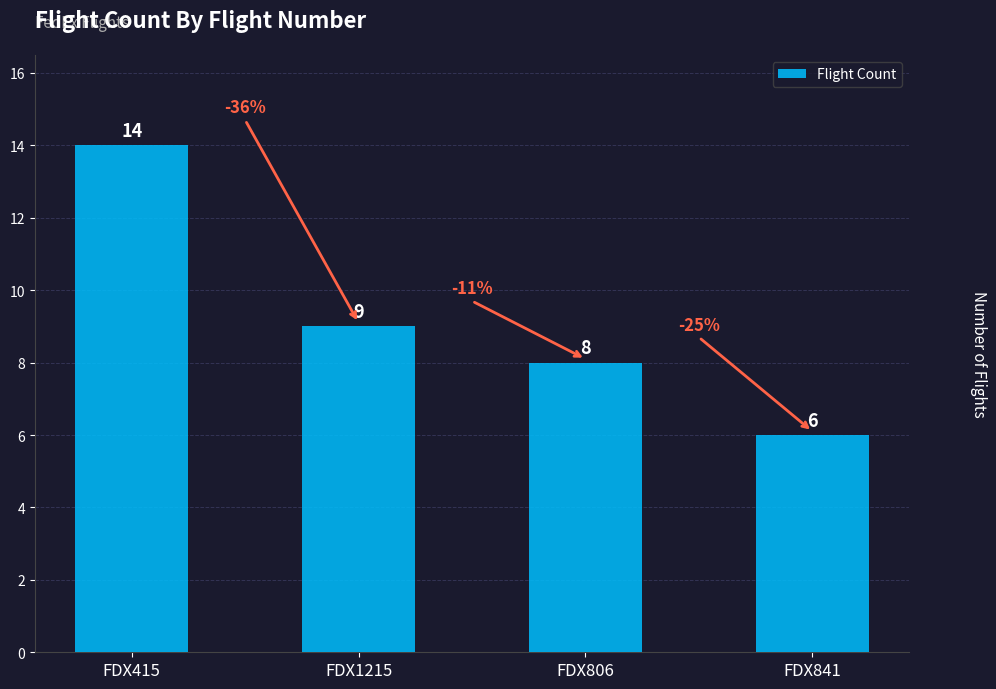

Approximately how many times larger is the value at FDX1215 compared to FDX806?

1.1